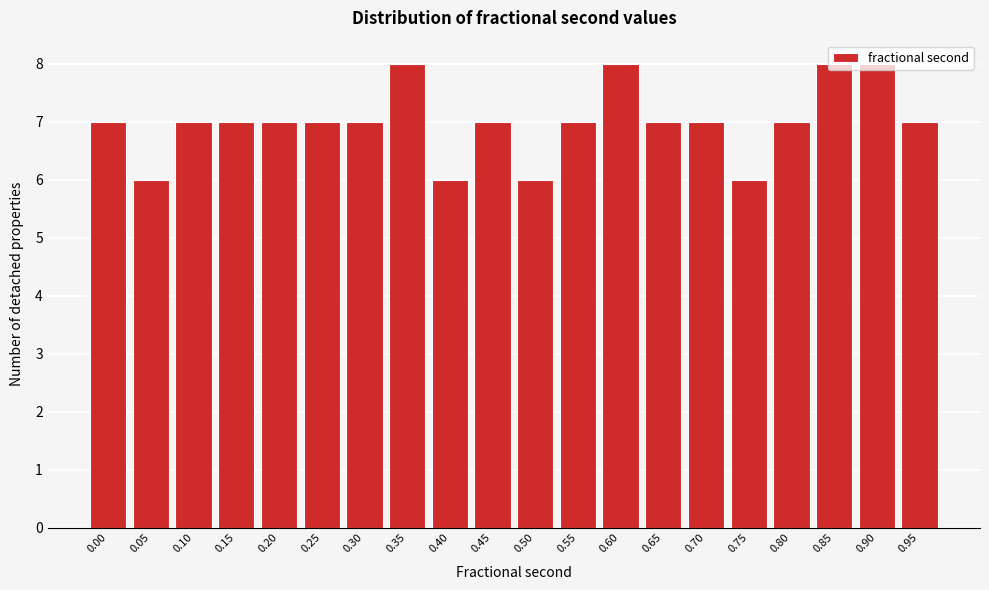

What is the sum of all values?

140